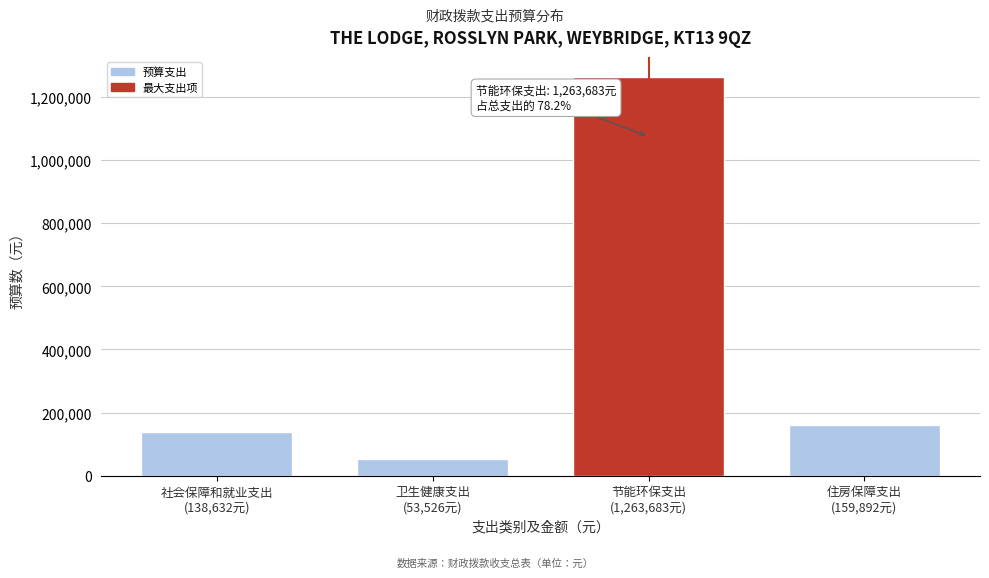

Reading left to right, extract all data points from this chart.

138632	53526	1263683	159892